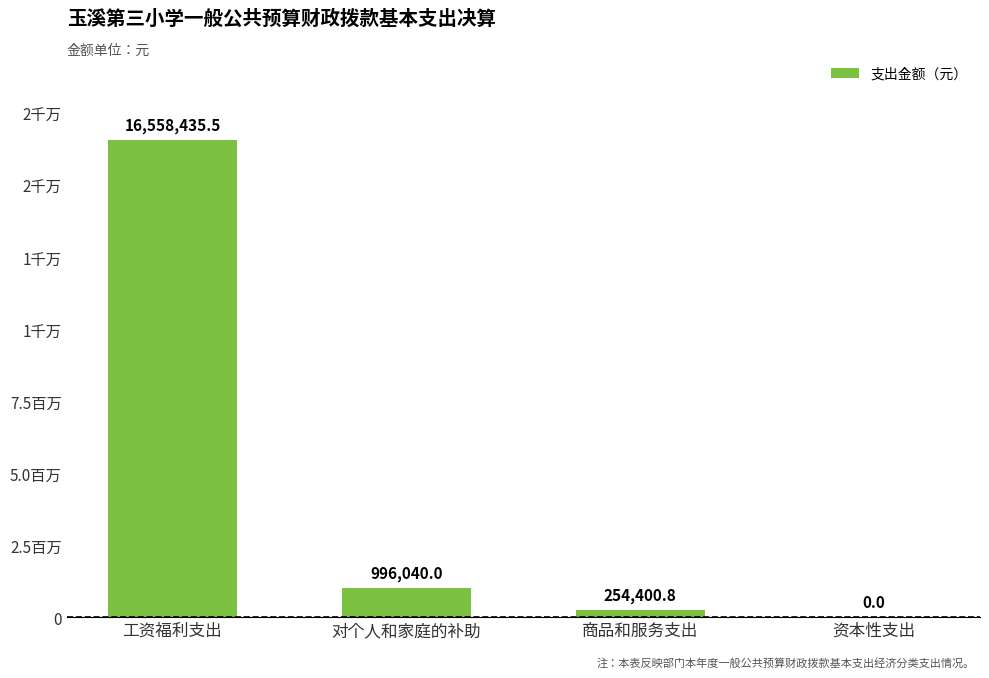

Are the bars horizontal?

No